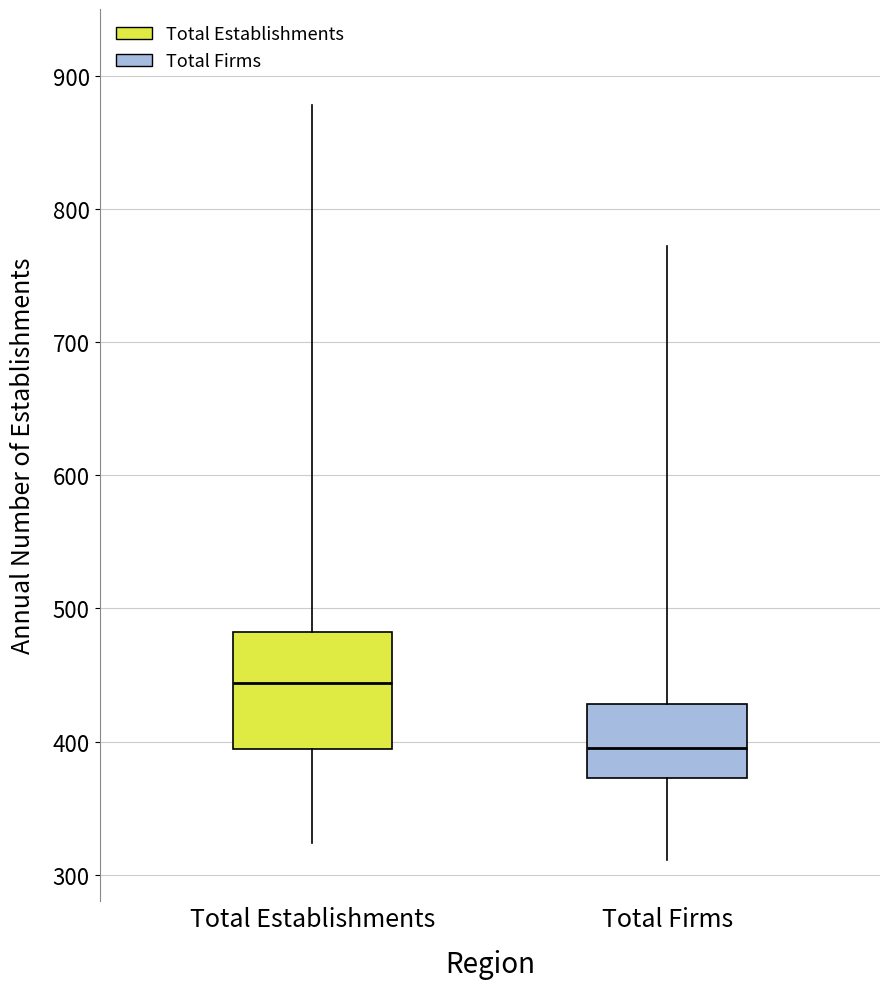

Reading left to right, read every box against the y-axis: the position of its median line, the range the box covers, and the ends of its whiskers. The values are not printed on the chart, so give them approximately, as read against the axis.

Total Establishments: median 440, box 390 to 480, whiskers 320 to 880
Total Firms: median 400, box 370 to 430, whiskers 310 to 770